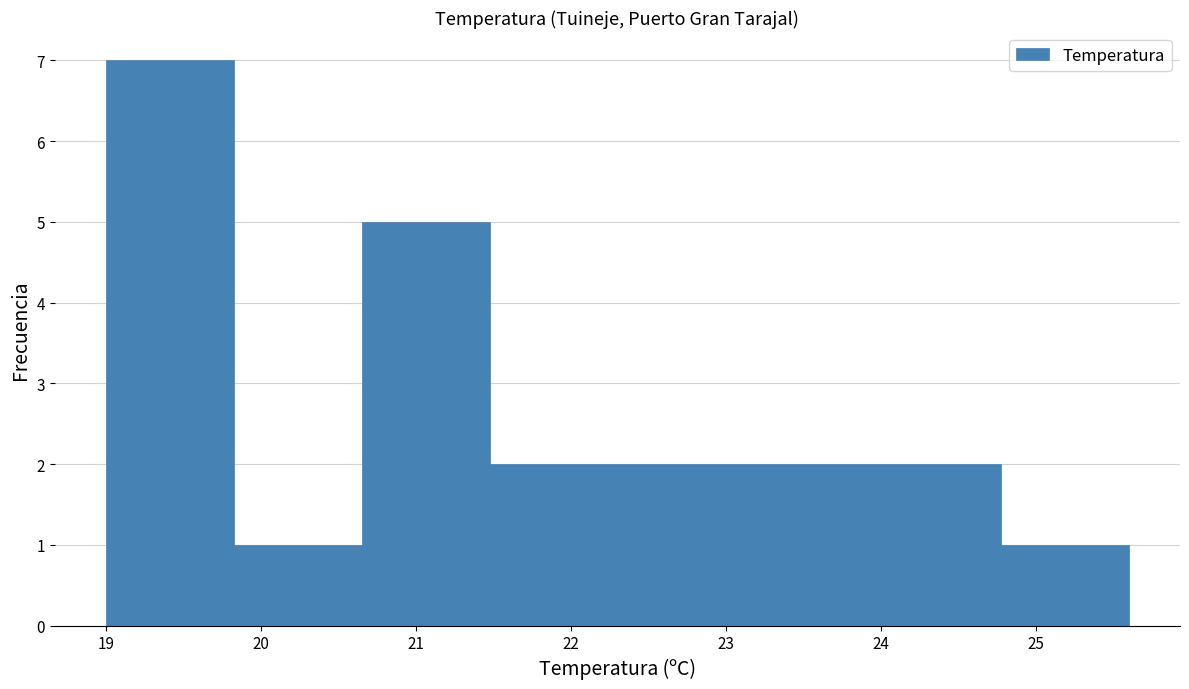

How tall is the bar that spans 20.7 to 21.5 on the x-axis? Neither the bar edges nor the heights are printed on the chart, so give them approximately, as read against the axes.

5